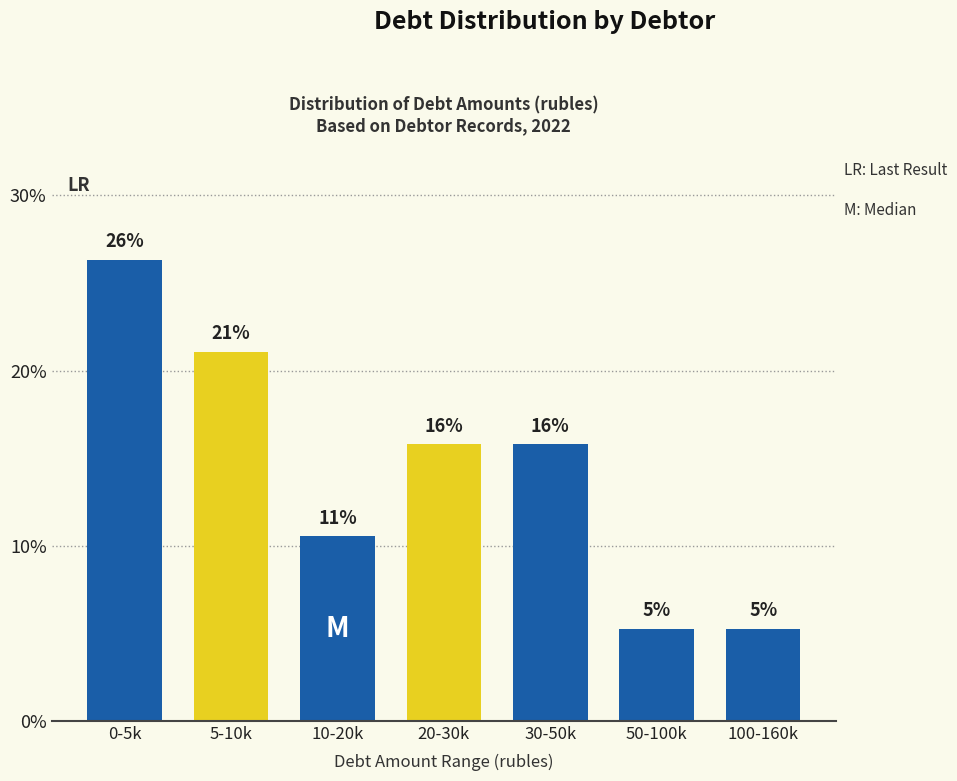

Does the chart contain any negative values?

No